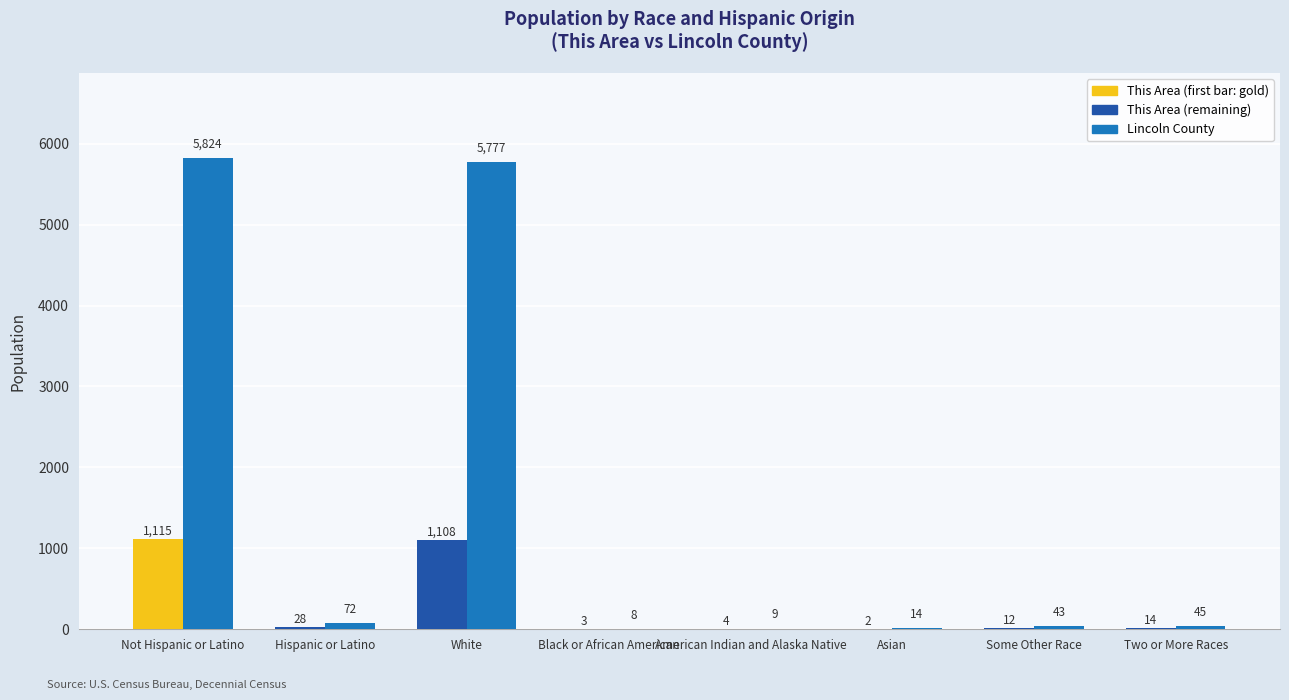

Which label corresponds to the largest value in the chart?

Not Hispanic or Latino